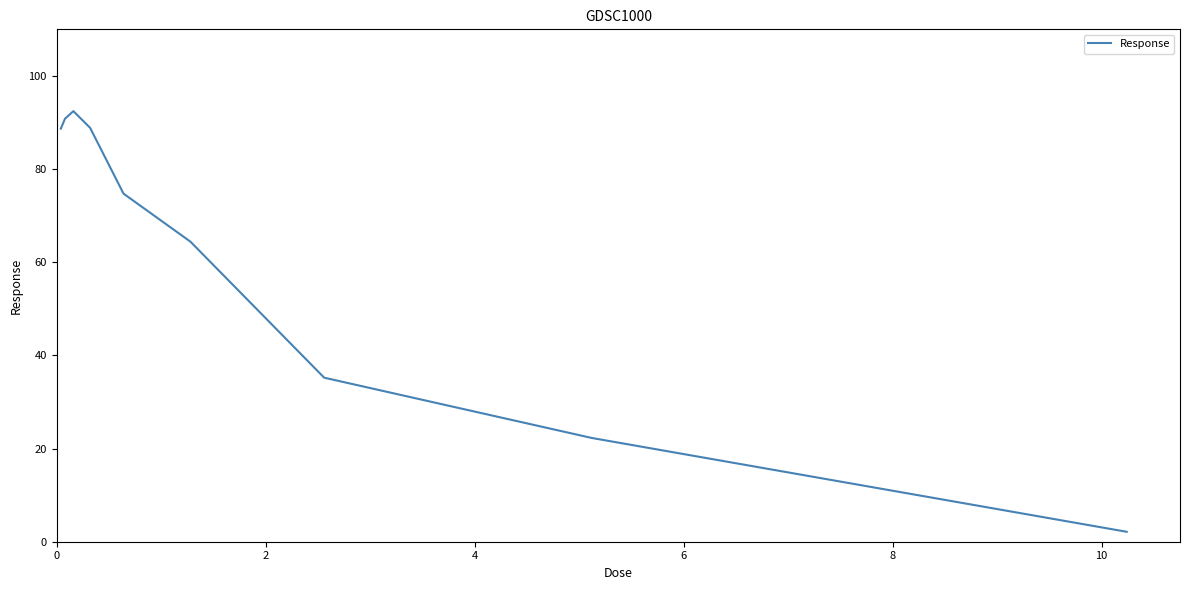

What is the greatest value displayed?

92.4